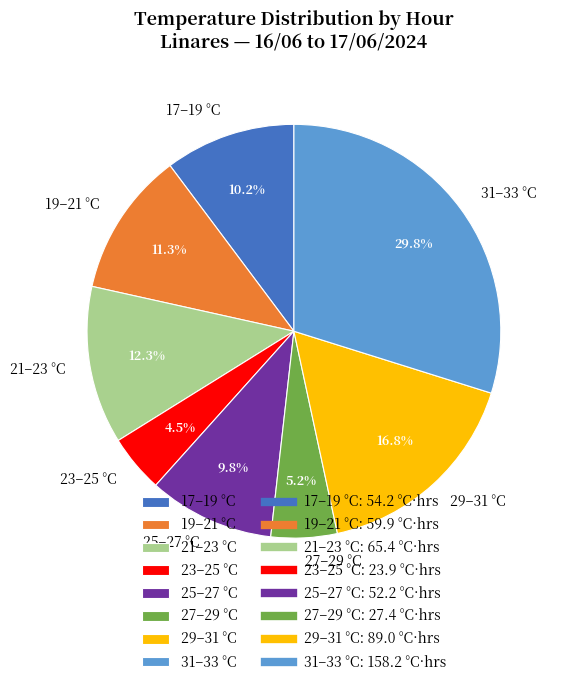

What percentage do 25–27 °C and 29–31 °C together represent?

26.6%